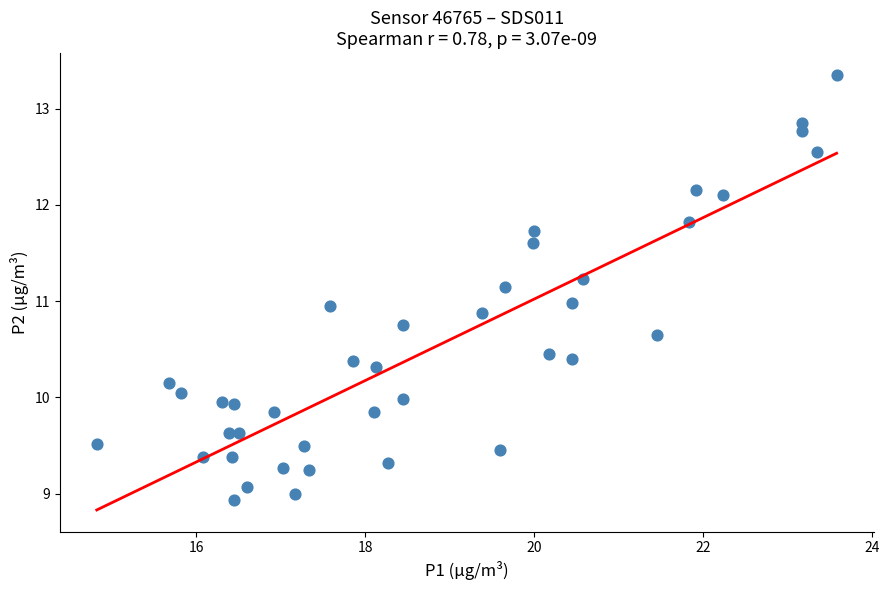

What is the range of Y values (max minus min)?

4.4